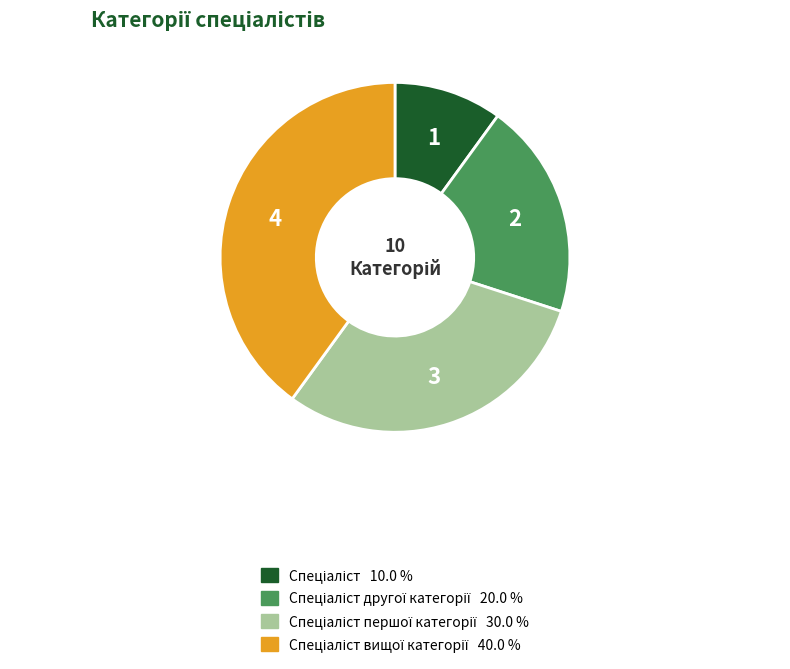

Is there any slice that represents more than half of the pie?

No